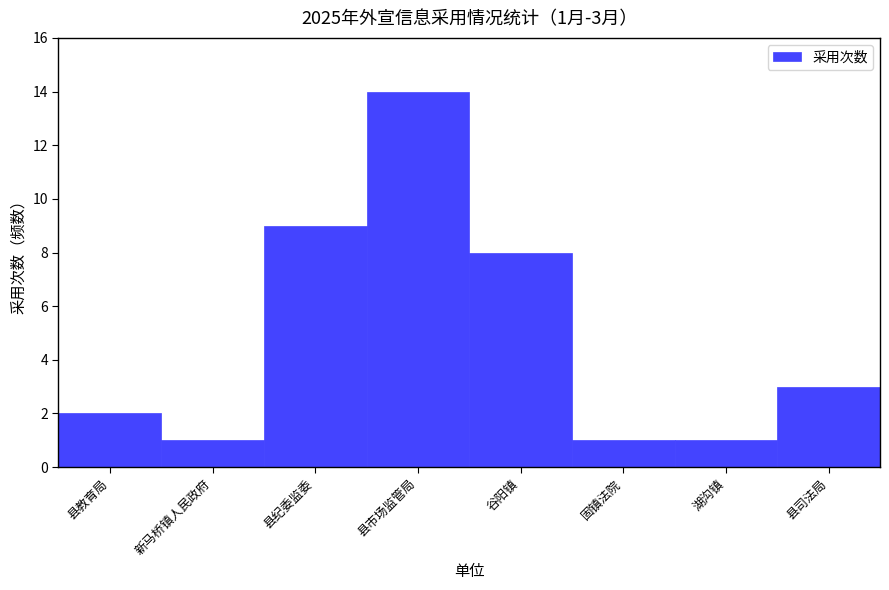

Reading left to right, list all the values displayed in this chart.

县教育局=2	新马桥镇人民政府=1	县纪委监委=9	县市场监管局=14	谷阳镇=8	固镇法院=1	湖沟镇=1	县司法局=3